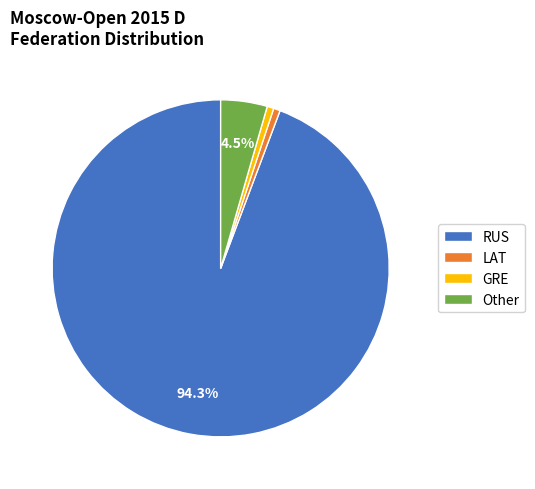

Is there any slice that represents more than half of the pie?

Yes